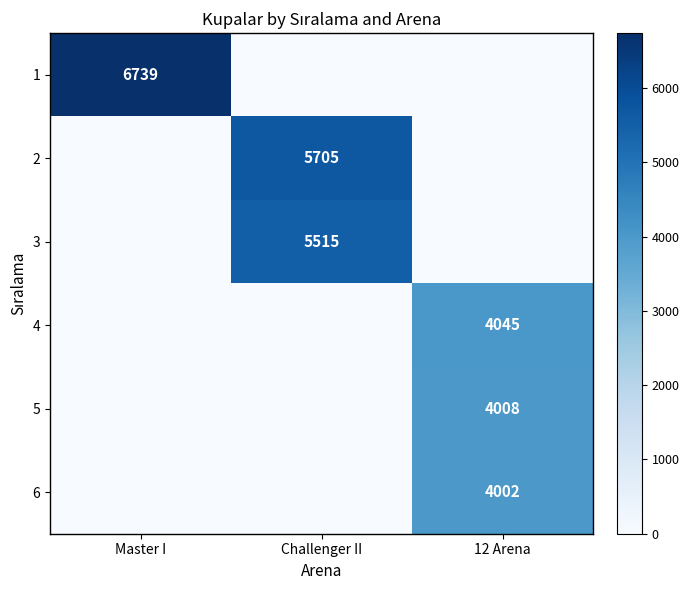

Is it true that 1 equals 11352 at Master I?

False